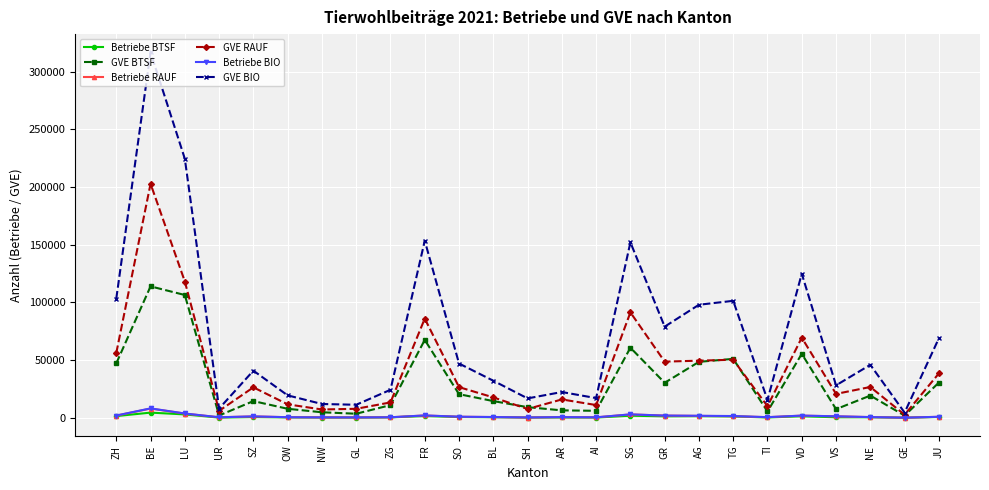

How many data points in GVE RAUF are less than 26381?

12